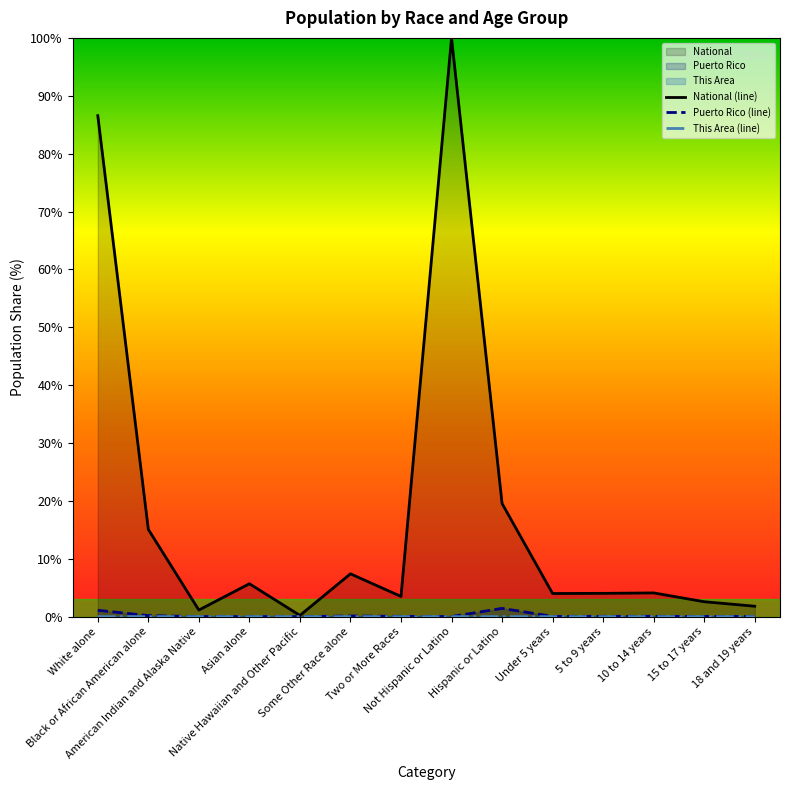

What is the spread (max minus min) of values at Not Hispanic or Latino?

100.0